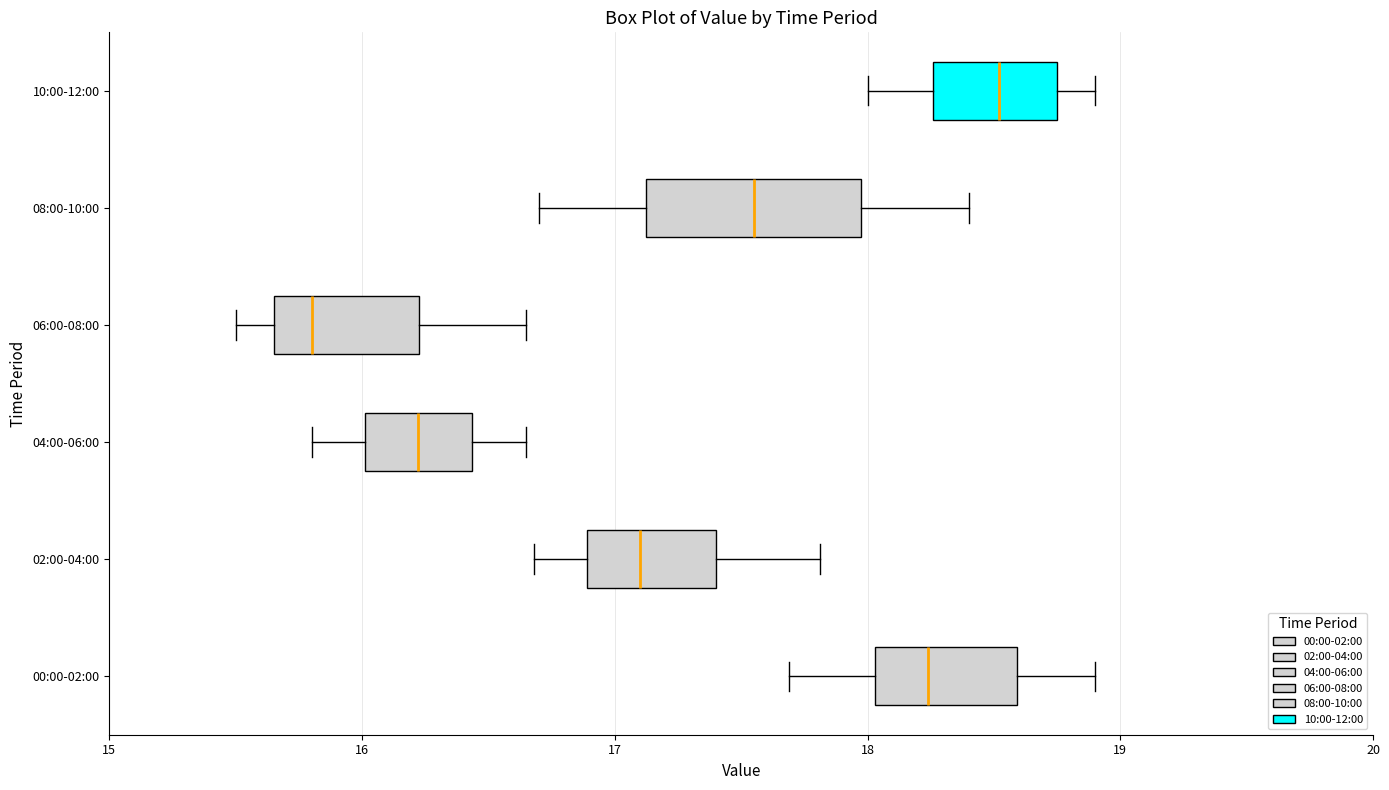

Reading bottom to top, read every box against the x-axis: the position of its median line, the range the box covers, and the ends of its whiskers. The values are not printed on the chart, so give them approximately, as read against the axis.

00:00-02:00: median 18.2, box 18.0 to 18.6, whiskers 17.7 to 18.9
02:00-04:00: median 17.1, box 16.9 to 17.4, whiskers 16.7 to 17.8
04:00-06:00: median 16.2, box 16.0 to 16.4, whiskers 15.8 to 16.7
06:00-08:00: median 15.8, box 15.7 to 16.2, whiskers 15.5 to 16.7
08:00-10:00: median 17.6, box 17.1 to 18.0, whiskers 16.7 to 18.4
10:00-12:00: median 18.5, box 18.3 to 18.8, whiskers 18.0 to 18.9